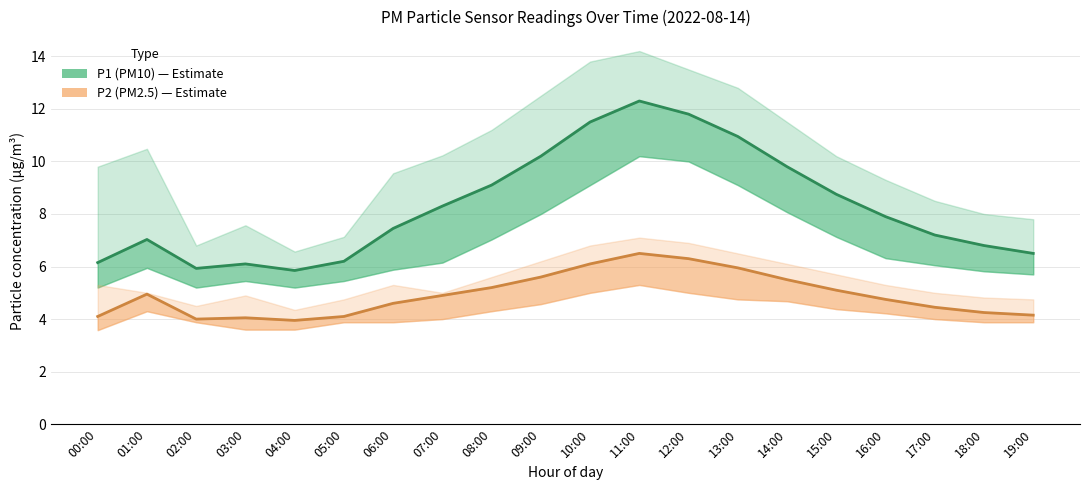

List the labels in order of P1 (PM10) value, largest first.

11:00, 12:00, 10:00, 13:00, 09:00, 14:00, 08:00, 15:00, 07:00, 16:00, 06:00, 17:00, 01:00, 18:00, 19:00, 05:00, 00:00, 03:00, 02:00, 04:00